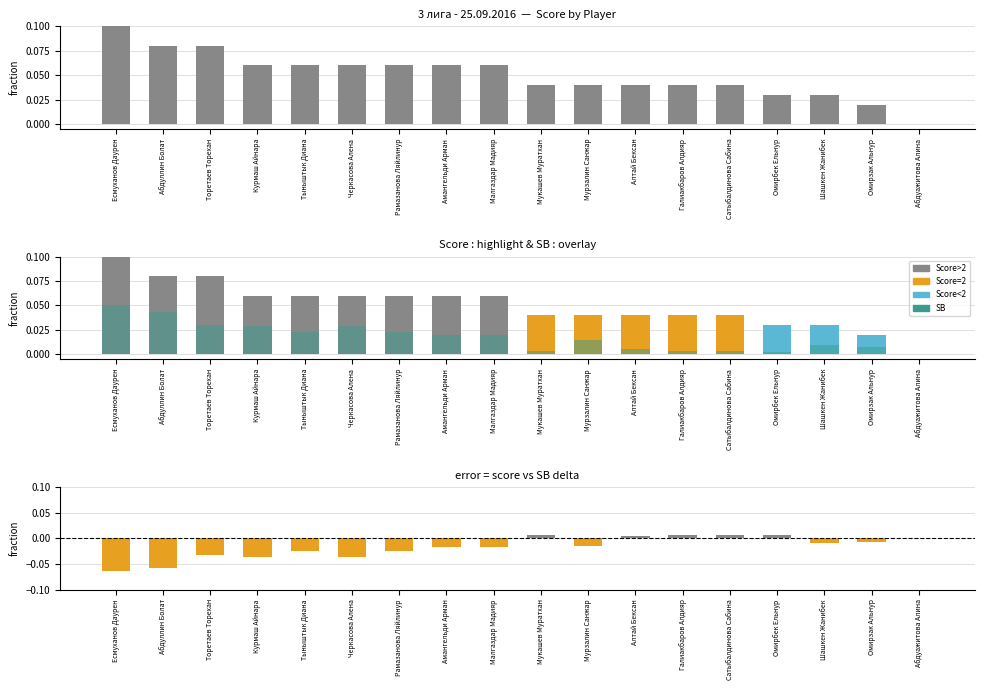

At Абдуажитова Алина, list the series in order from smallest to largest.

Score, Score - SB (normalized)